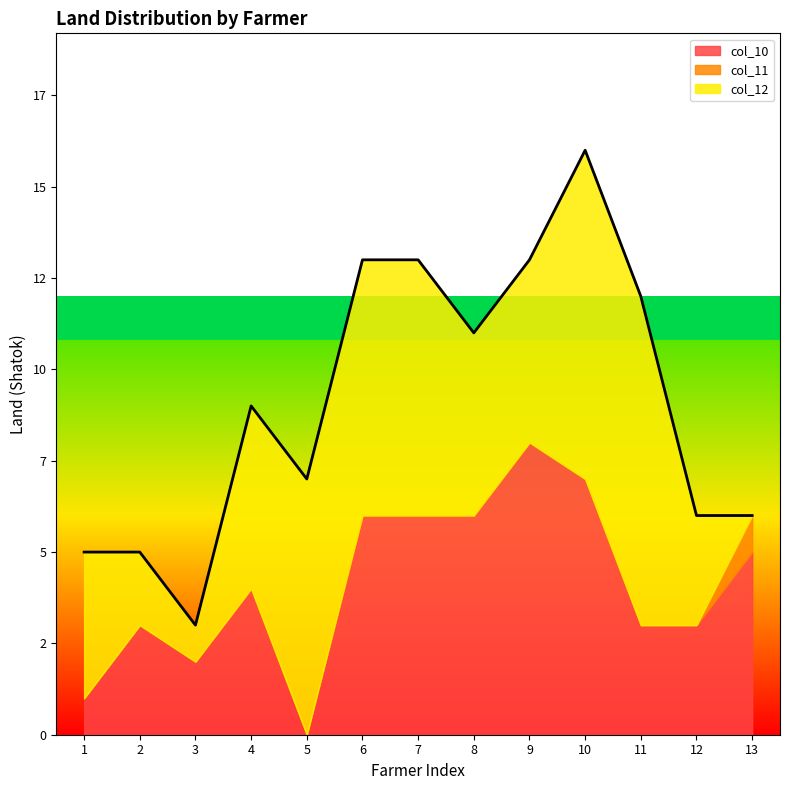

Count the number of categories in the chart.

13